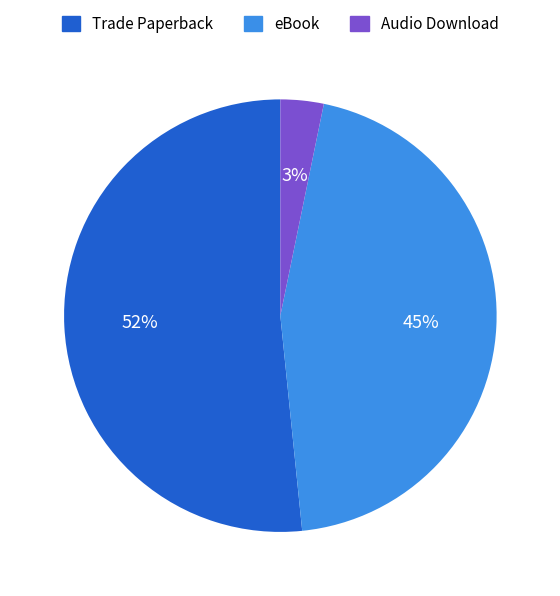

How many segments does this pie chart have?

3